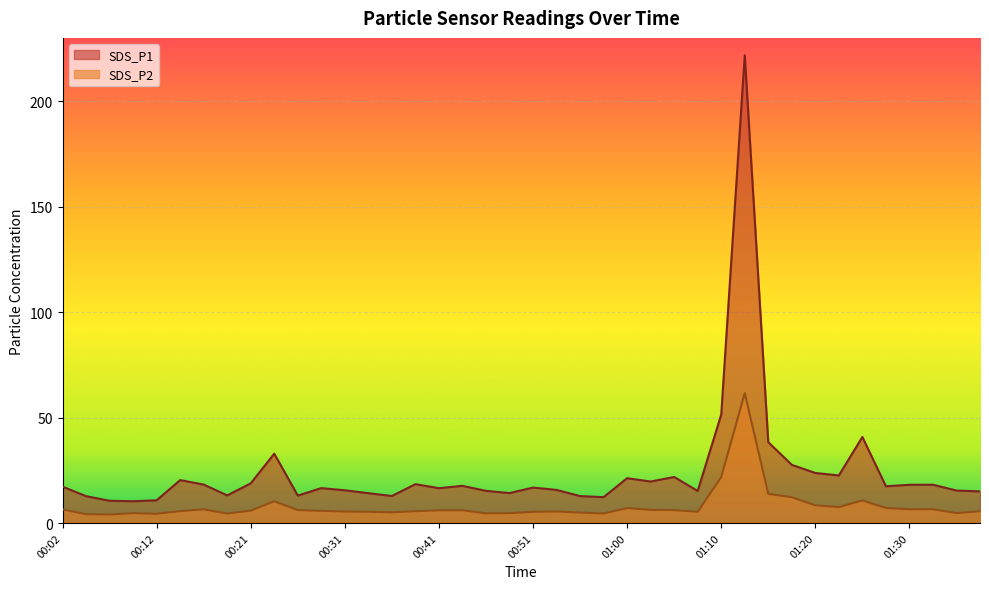

What is the sum of the SDS_P1 values at 00:24 and 00:16?

51.1